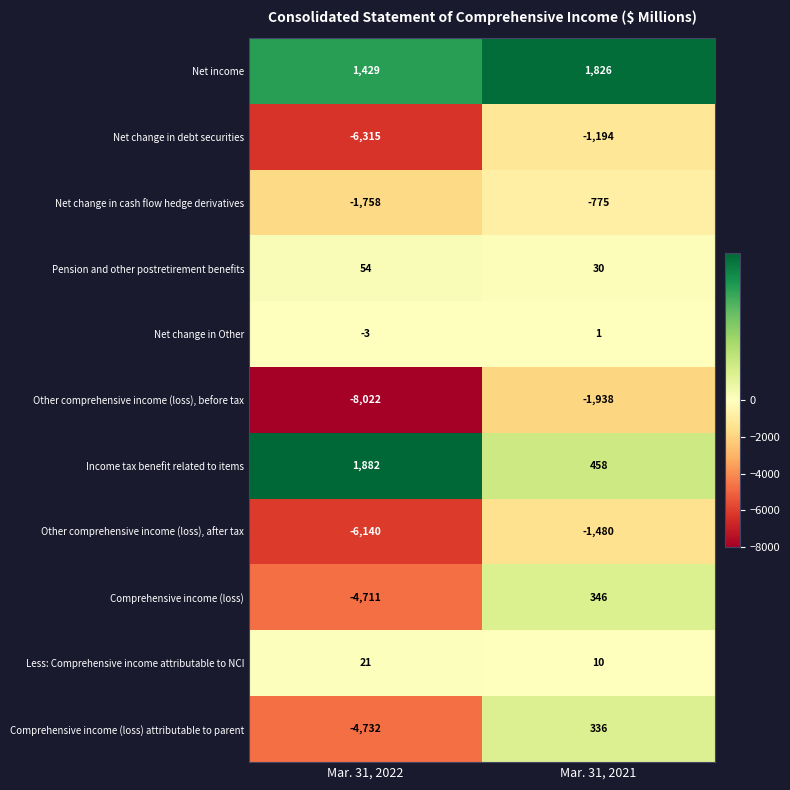

Reading left to right, transcribe all the data shown in this chart.

Net income: 1429	1826
Net change in debt securities: -6315	-1194
Net change in cash flow hedge derivatives: -1758	-775
Pension and other postretirement benefits: 54	30
Net change in Other: -3	1
Other comprehensive income (loss), before tax: -8022	-1938
Income tax benefit related to items: 1882	458
Other comprehensive income (loss), after tax: -6140	-1480
Comprehensive income (loss): -4711	346
Less: Comprehensive income attributable to NCI: 21	10
Comprehensive income (loss) attributable to parent: -4732	336